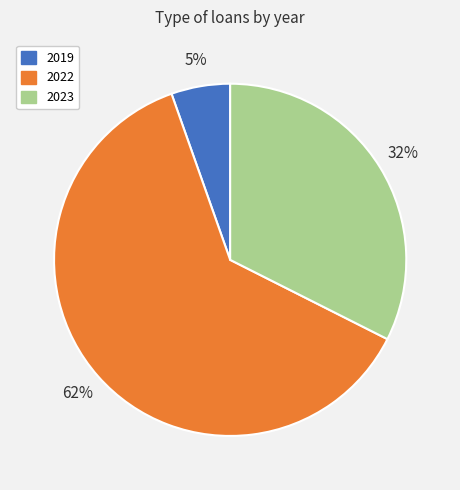

To the nearest percent, what is the average slice percentage?

33%